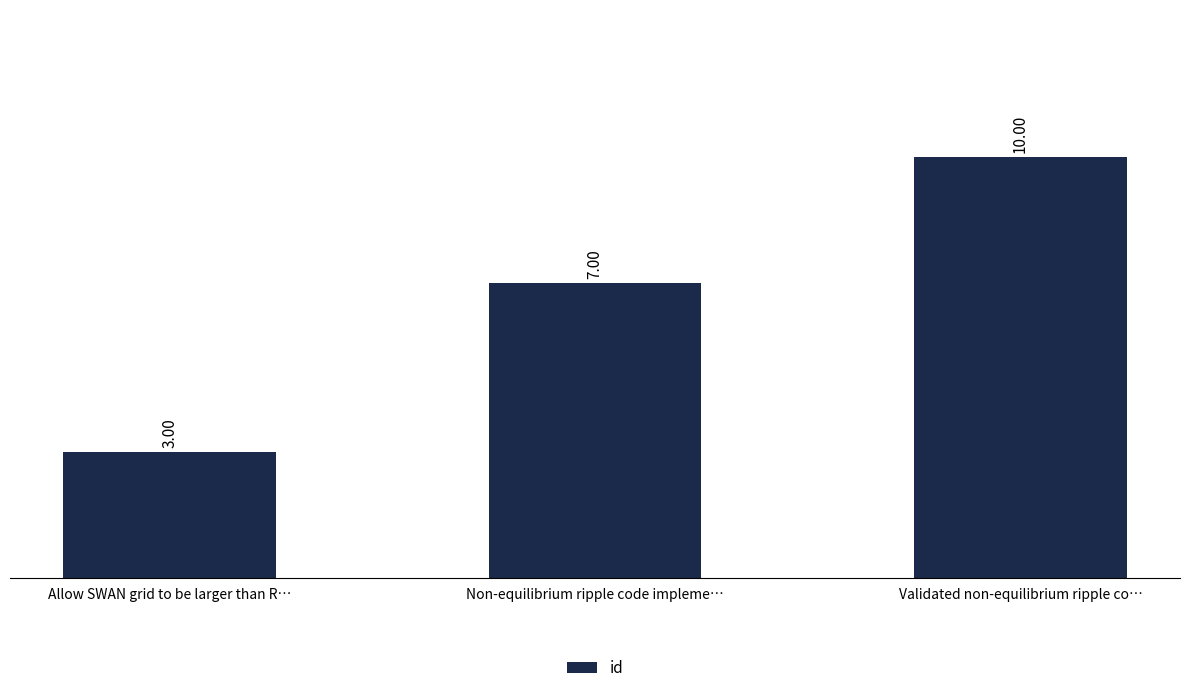

At which label is the value closest to 6?

Non-equilibrium ripple code impleme…